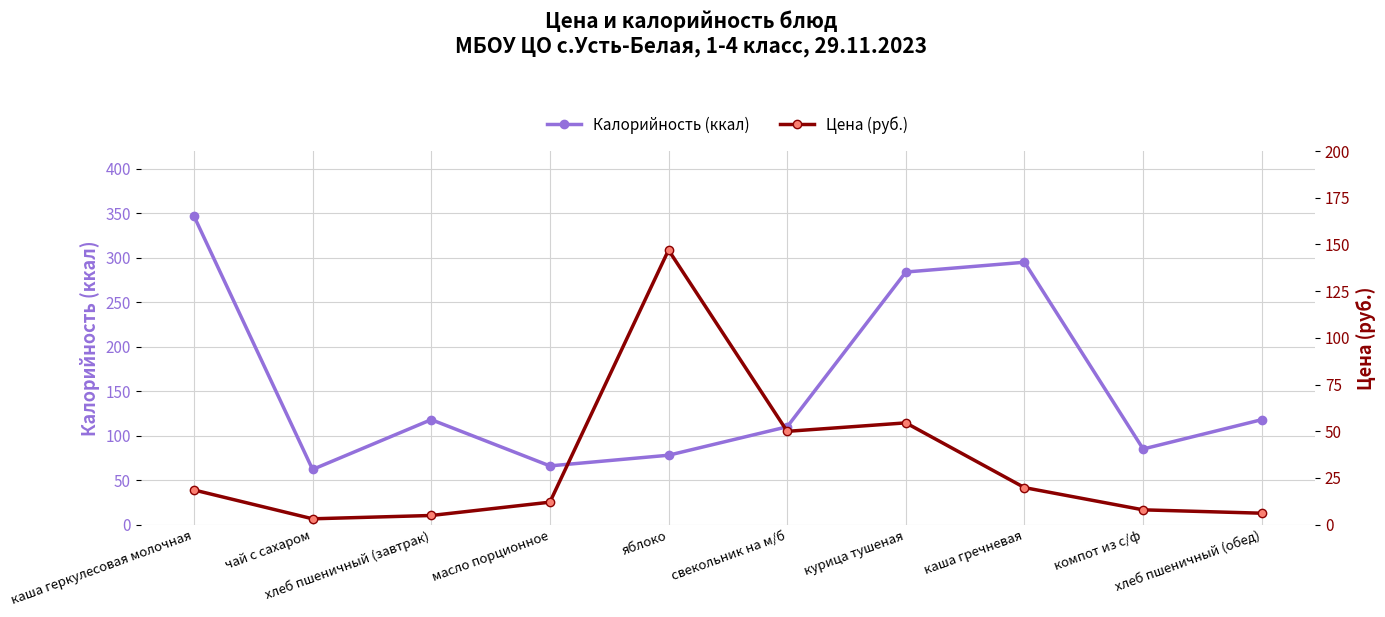

What is the label of the 3rd point from the right?

каша гречневая